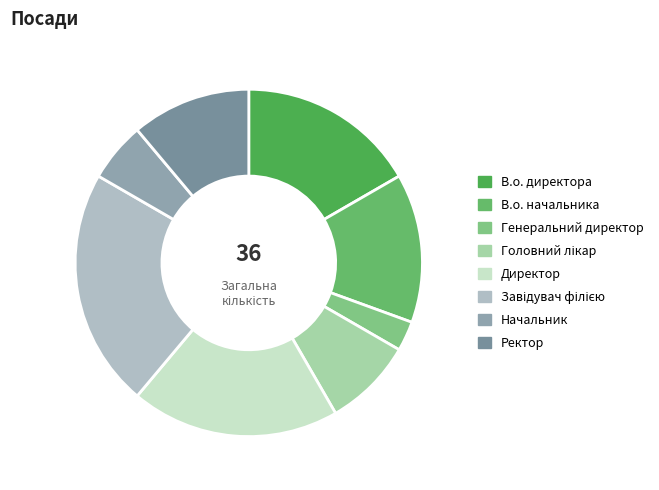

Rank the categories by value from lowest to highest.

Генеральний директор, Начальник, Головний лікар, Ректор, В.о. начальника, В.о. директора, Директор, Завідувач філією